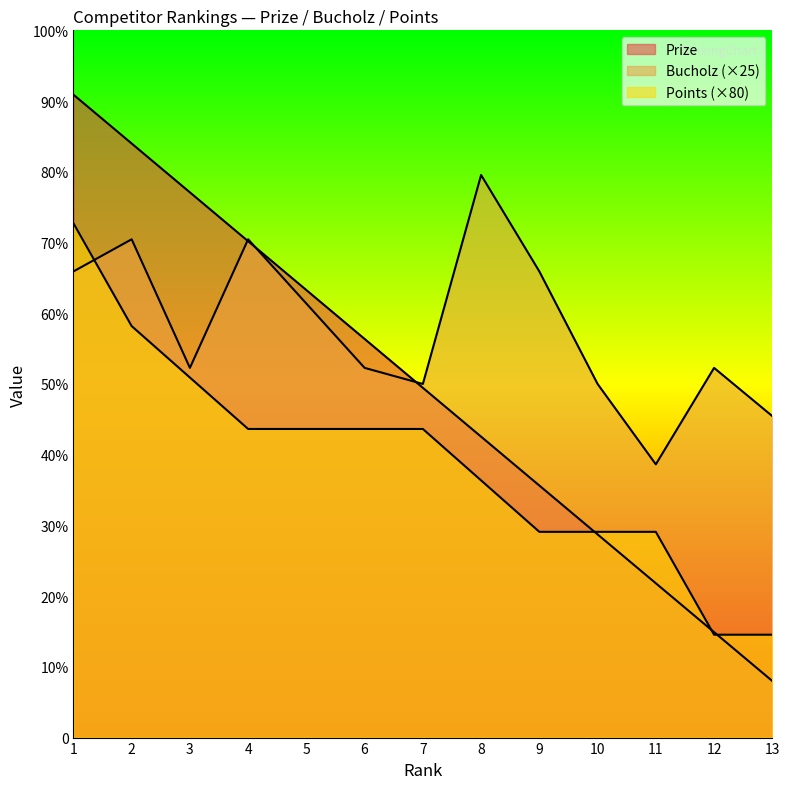

What are all the series names shown in the legend?

Prize, Bucholz, Points